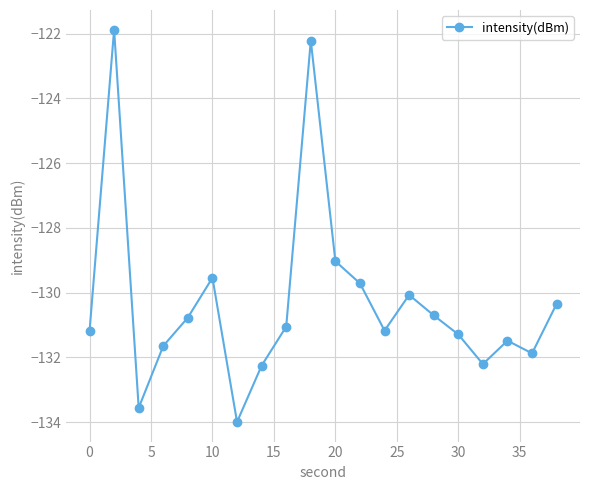

What is the value of the 11th point from the left?

-129.0